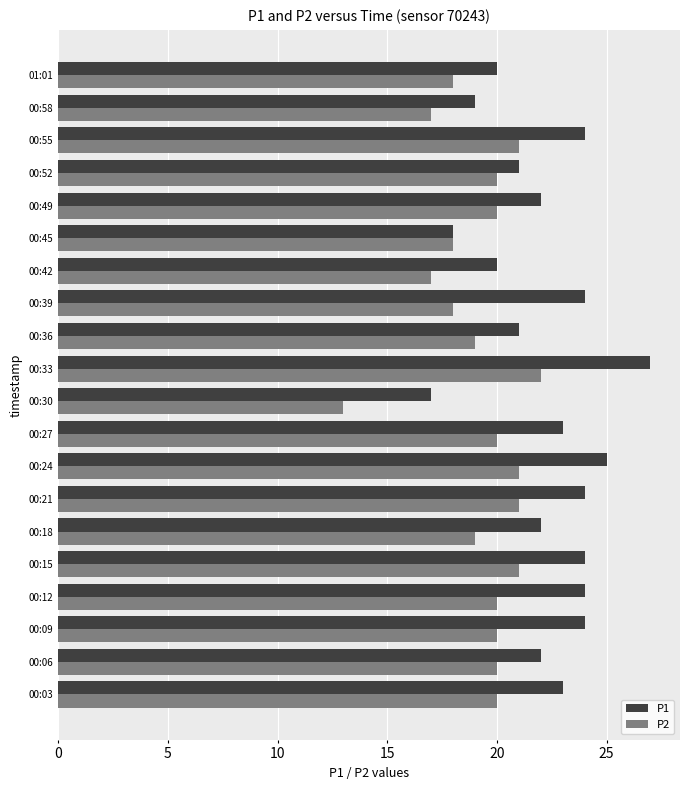

Is the value of P2 at 00:21 greater than the value of P1 at 00:15?

No